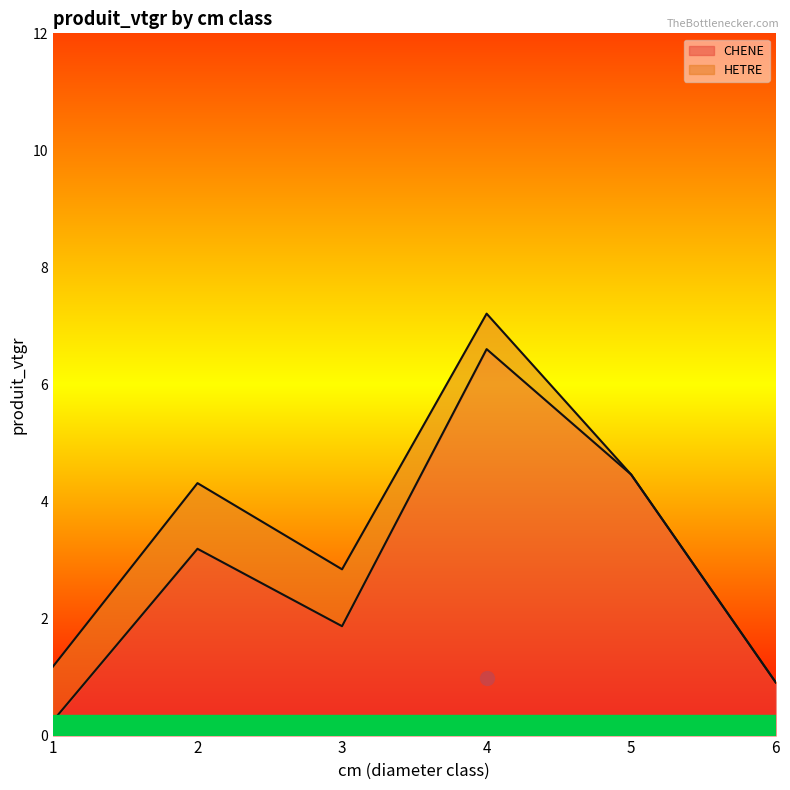

Approximately how many times larger is the value at 2 compared to 3?

1.7